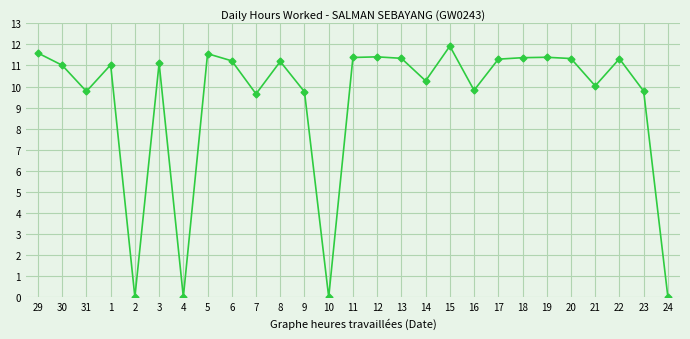

What is the ratio of the value at 7 to the value at 14?

0.9